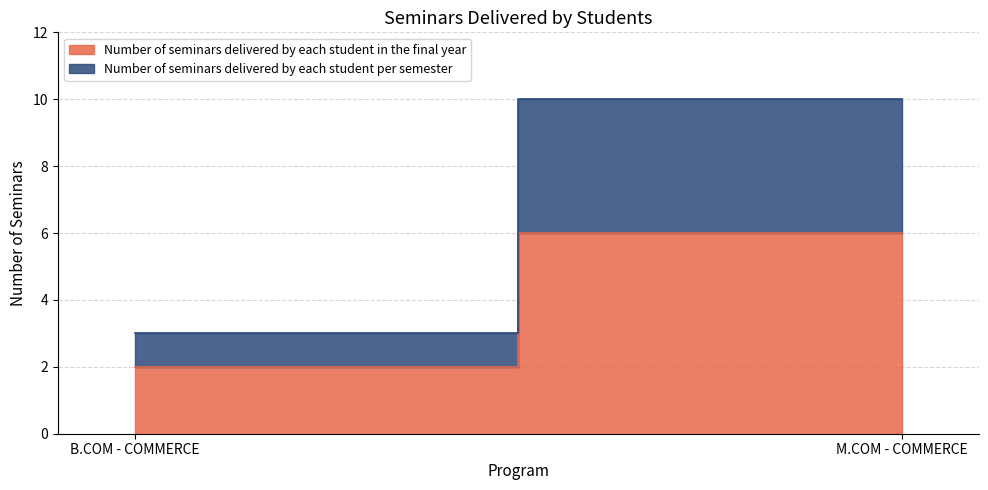

What is the label of the 2nd point from the right?

B.COM - COMMERCE